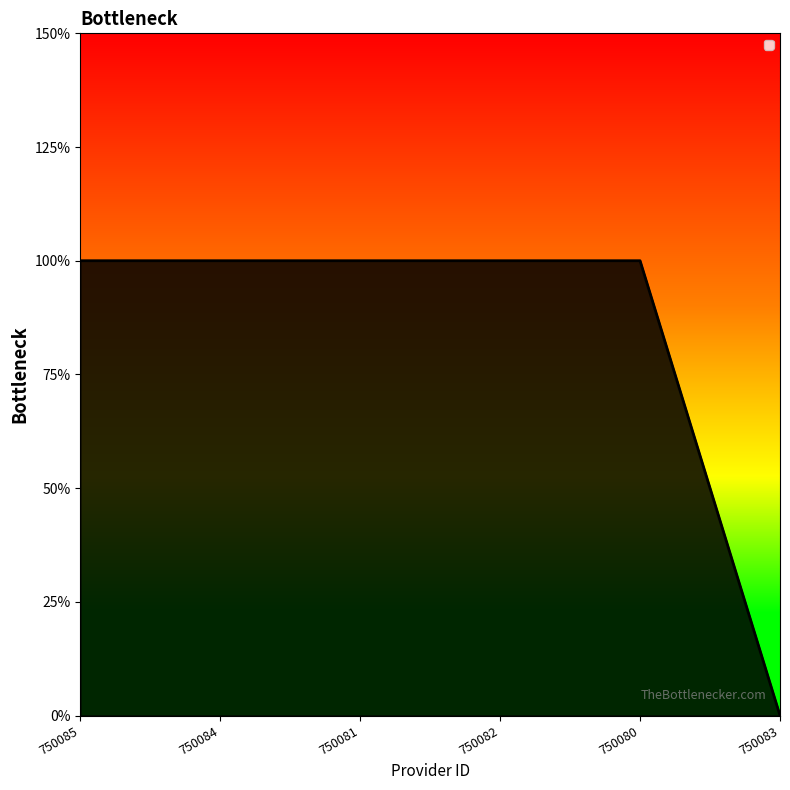

Does the chart display data point markers on the line(s)?

No